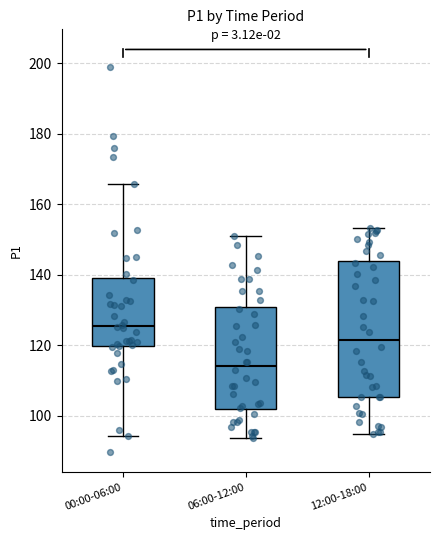

Reading left to right, transcribe this box plot: for each box, give where its median line is, the range the box spans, and where its two whiskers end, as read against the y-axis. The values are not printed on the chart, so give them approximately, as read against the axis.

00:00-06:00: median 126, box 120 to 138, whiskers 94 to 166
06:00-12:00: median 114, box 102 to 130, whiskers 94 to 150
12:00-18:00: median 122, box 106 to 144, whiskers 94 to 154